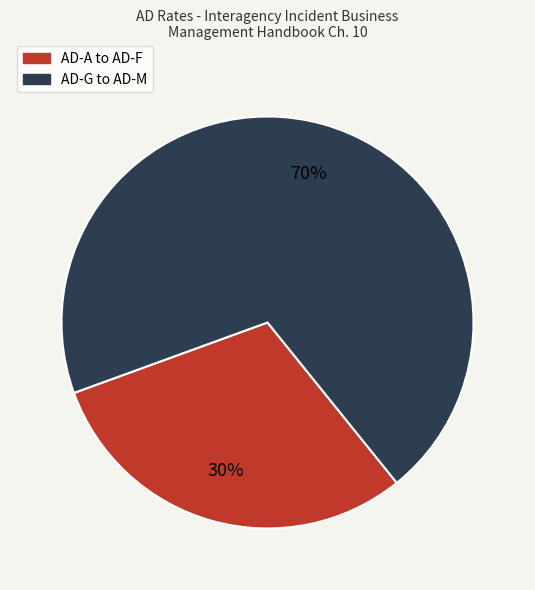

Does any single category account for the majority?

Yes